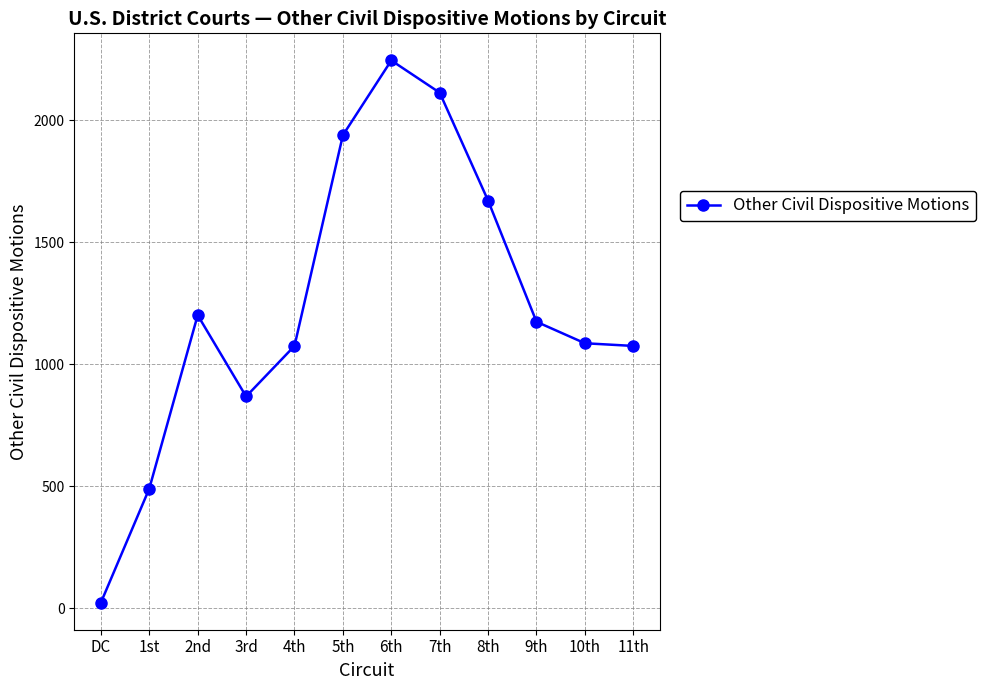

Between 8th and 10th, which is larger?

8th